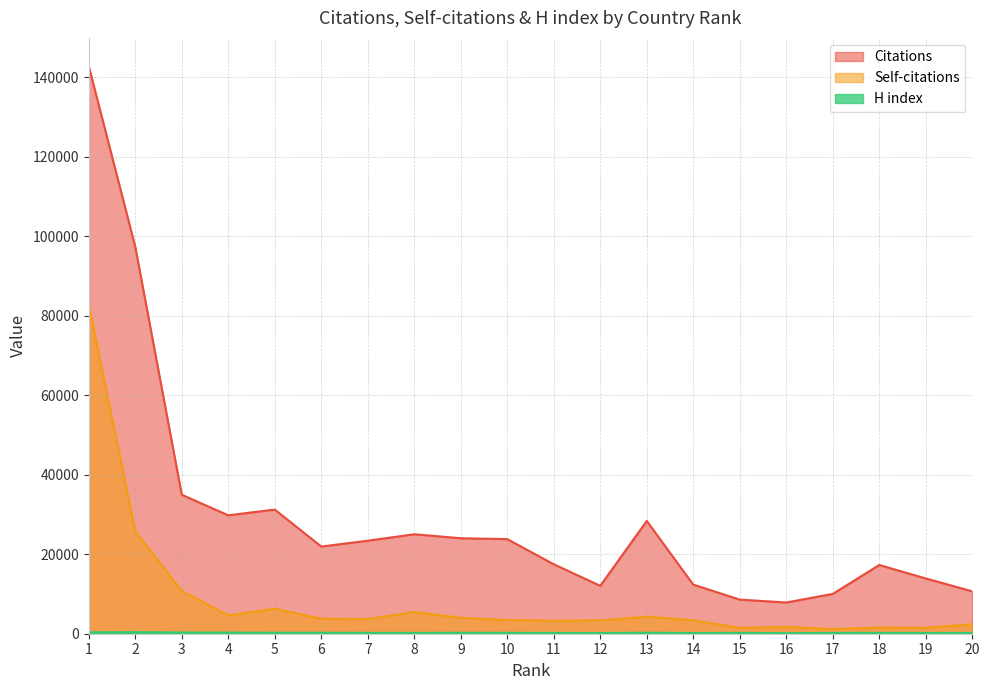

At which label does Self-citations reach its peak?

1